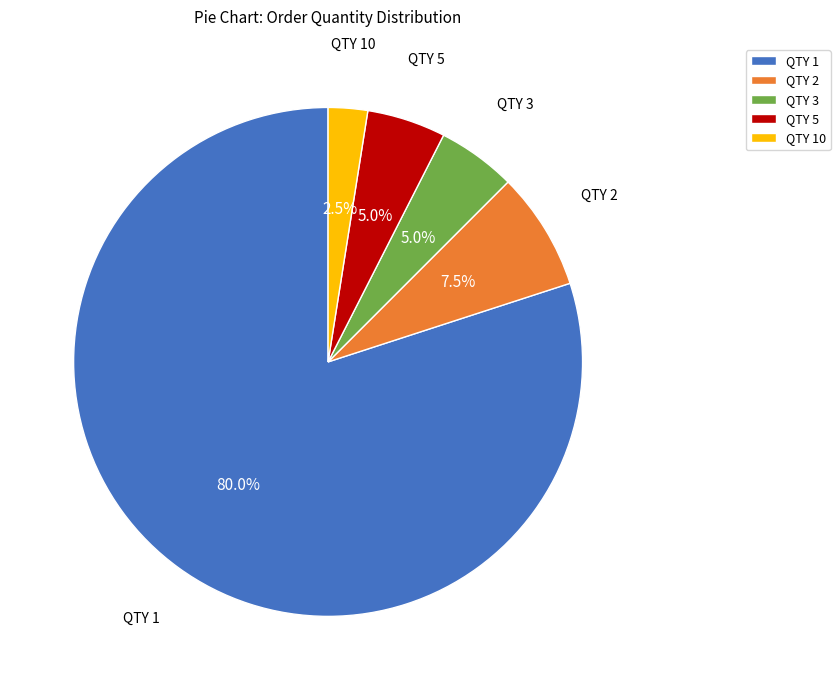

To the nearest percent, what portion does QTY 5 represent?

5%